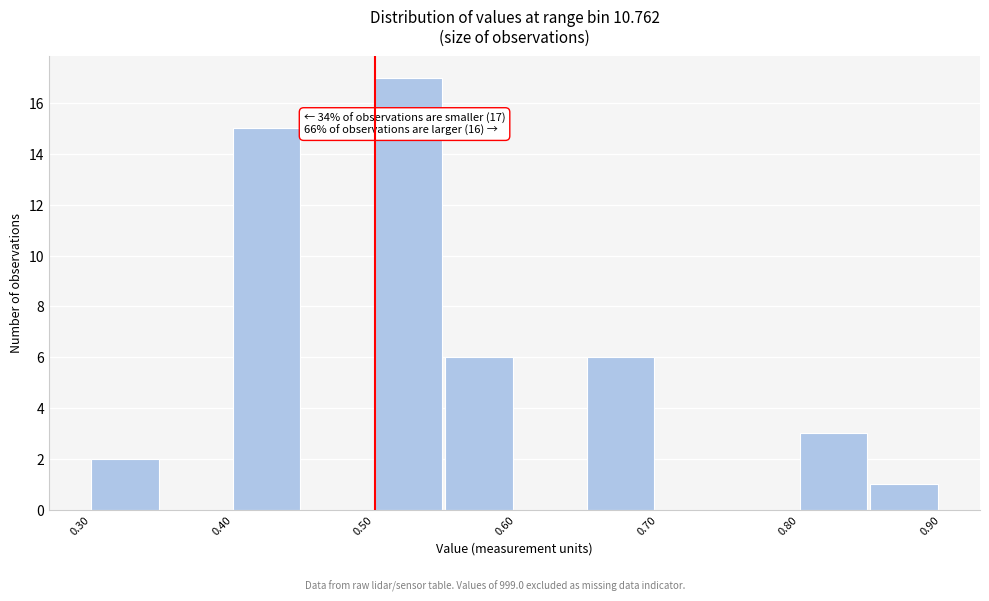

Which range on the x-axis has the tallest bar?

0.50 to 0.55